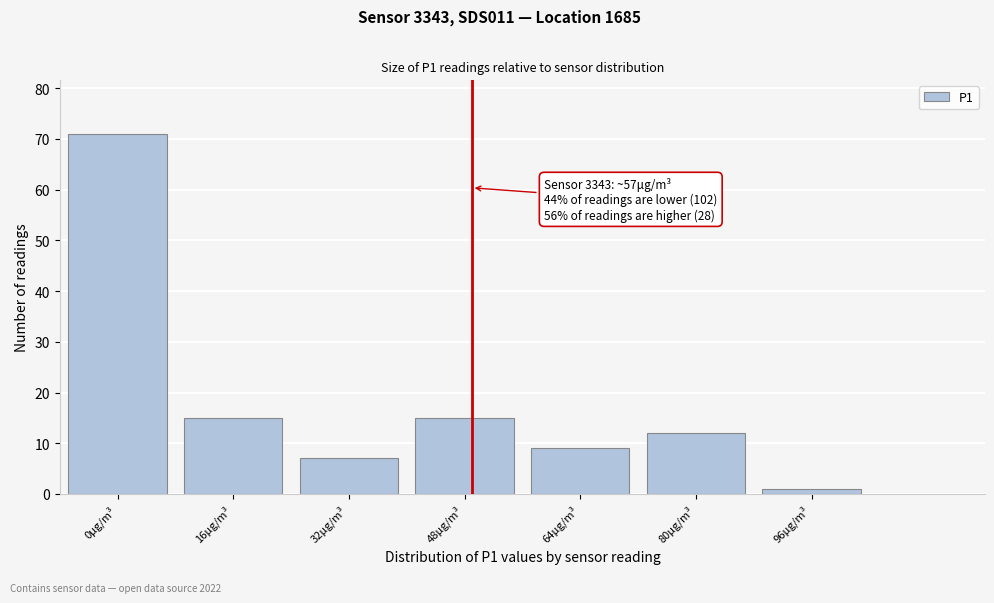

Reading left to right, extract all data points from this chart.

71	15	7	15	9	12	1